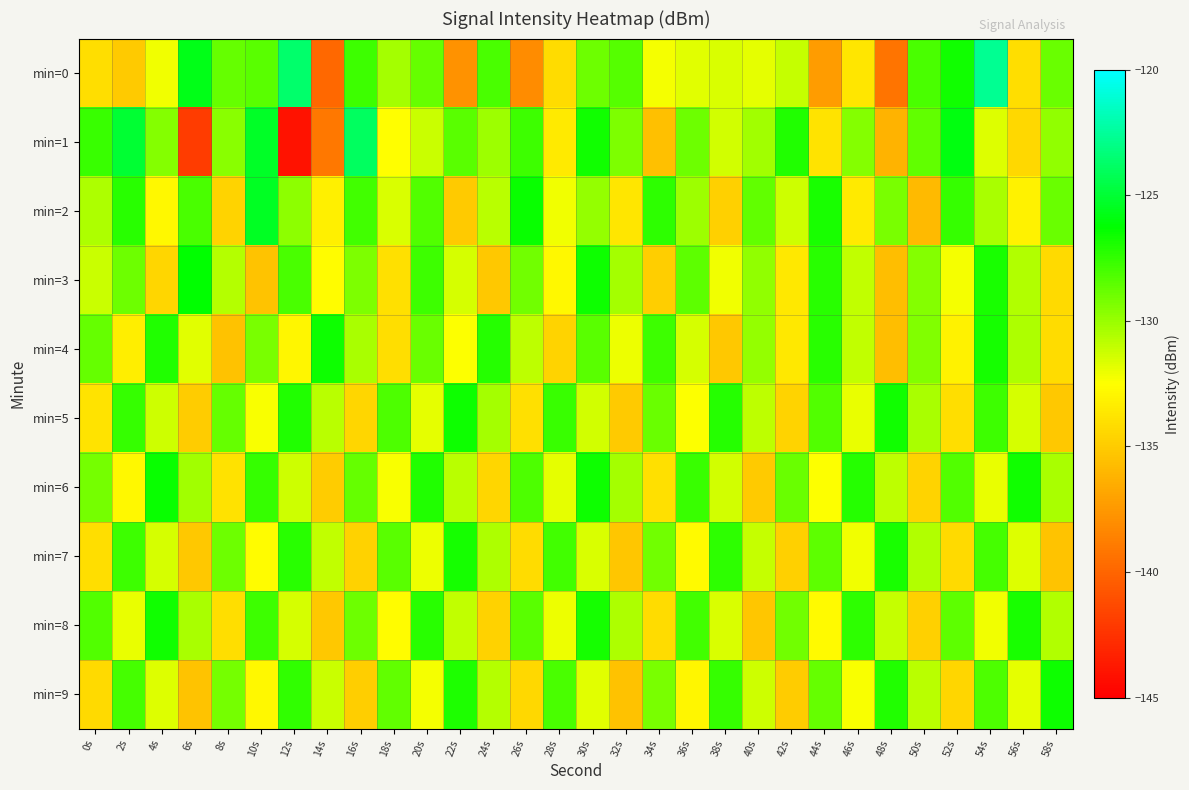

What is the total value across all series at 24s?

-1312.0